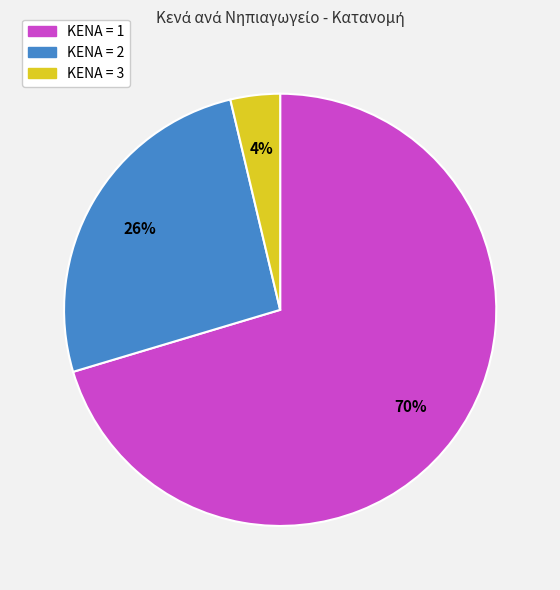

What percentage is the ΚΕΝΑ = 2 slice, to the nearest percent?

26%